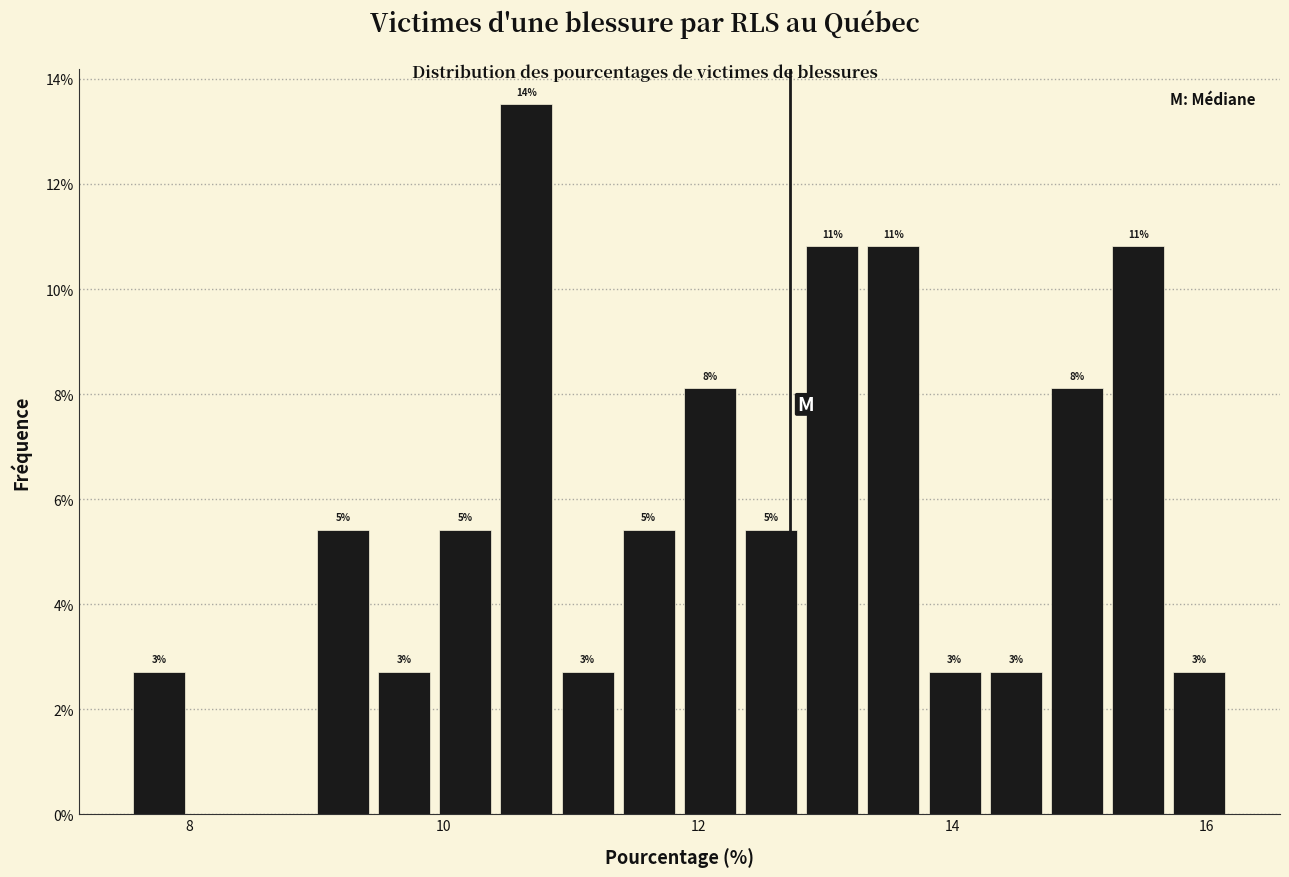

Around what value on the x-axis is the tallest bar? Give the approximate position of its centre, as read against the axis.

10.6